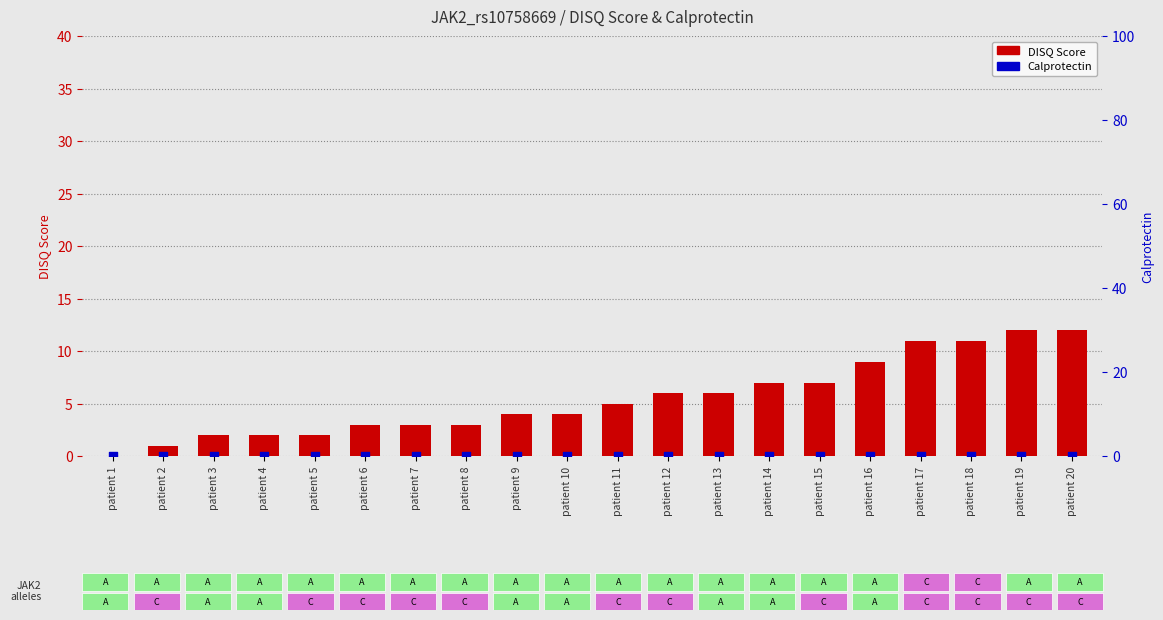

At which category is the sum across all series the highest?

patient 19